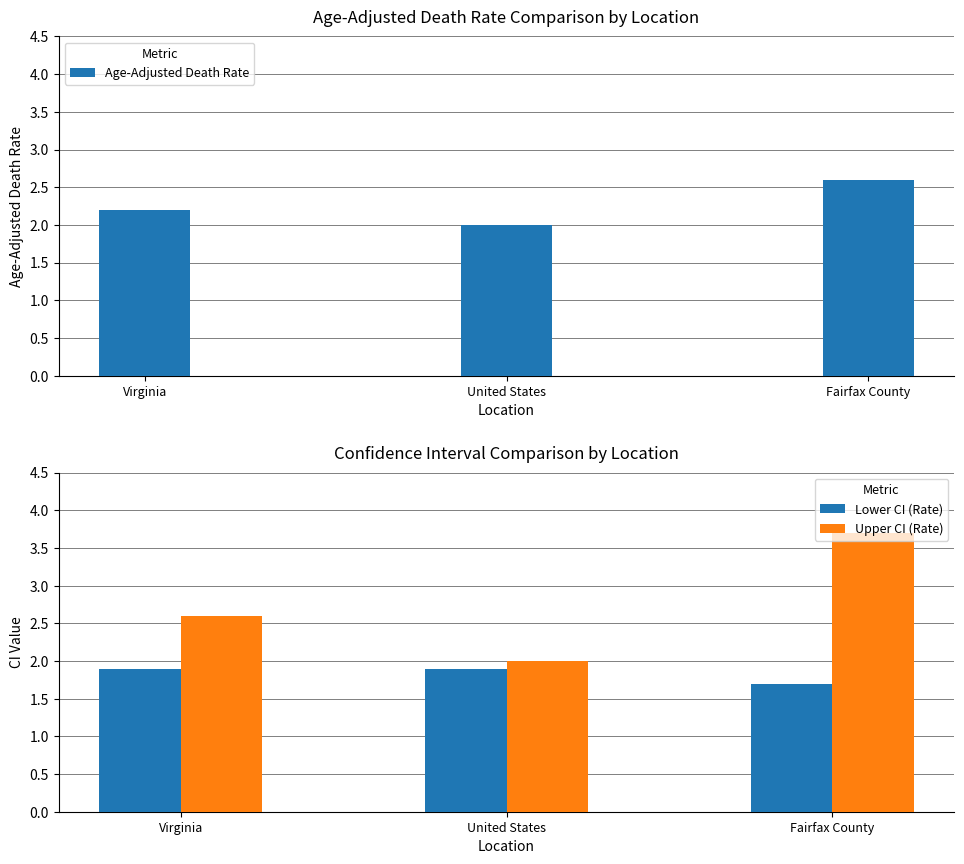

At how many categories does at least one series exceed 3?

1